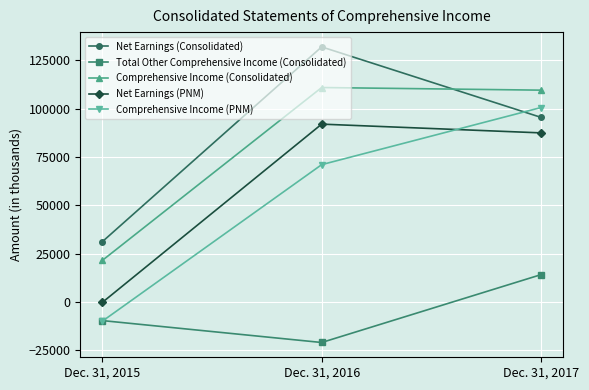

The value of Comprehensive Income (PNM) at Dec. 31, 2016 is 70986. True or false?

True